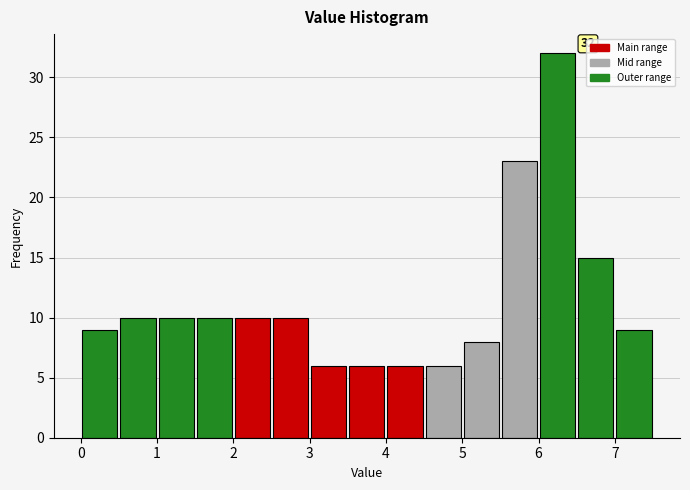

Which range on the x-axis has the tallest bar?

6.0 to 6.5